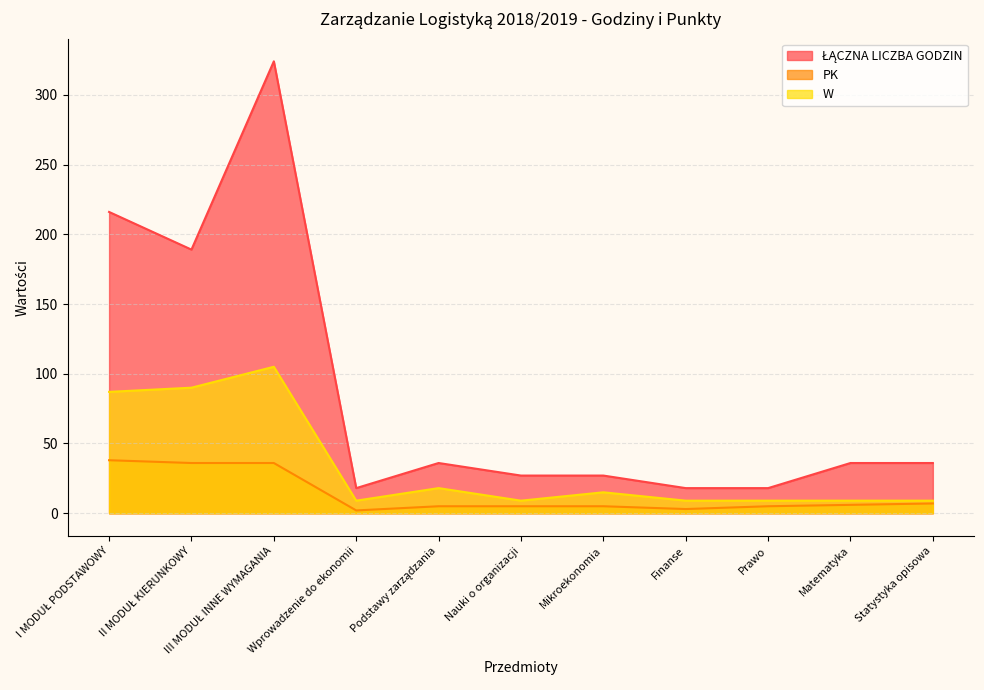

Between III MODUŁ INNE WYMAGANIA and Matematyka, which series saw the biggest shift?

ŁĄCZNA LICZBA GODZIN